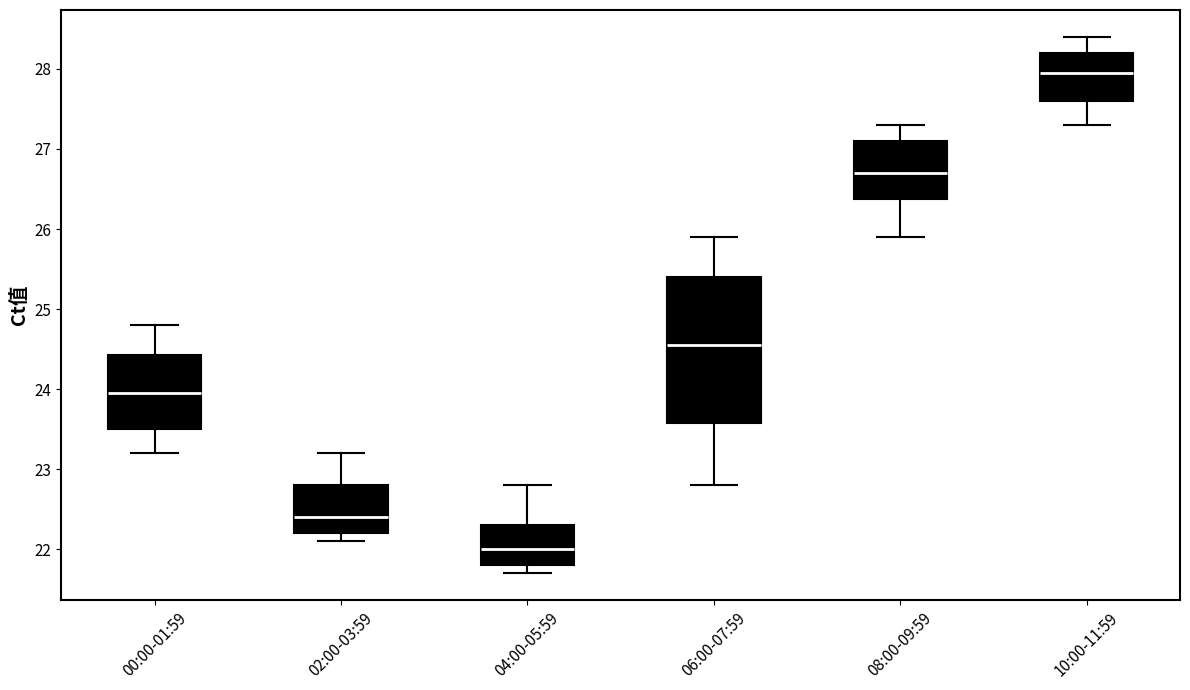

Reading left to right, read every box against the y-axis: the position of its median line, the range the box covers, and the ends of its whiskers. The values are not printed on the chart, so give them approximately, as read against the axis.

00:00-01:59: median 24.0, box 23.5 to 24.4, whiskers 23.2 to 24.8
02:00-03:59: median 22.4, box 22.2 to 22.8, whiskers 22.1 to 23.2
04:00-05:59: median 22.0, box 21.8 to 22.3, whiskers 21.7 to 22.8
06:00-07:59: median 24.6, box 23.6 to 25.4, whiskers 22.8 to 25.9
08:00-09:59: median 26.7, box 26.4 to 27.1, whiskers 25.9 to 27.3
10:00-11:59: median 28.0, box 27.6 to 28.2, whiskers 27.3 to 28.4